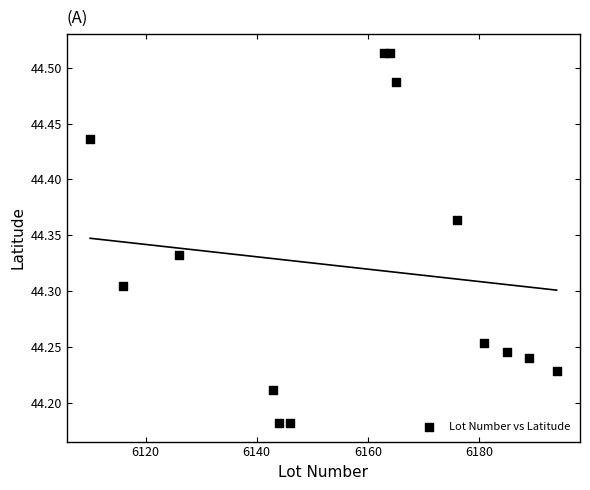

What is the range of Y values (max minus min)?

0.3